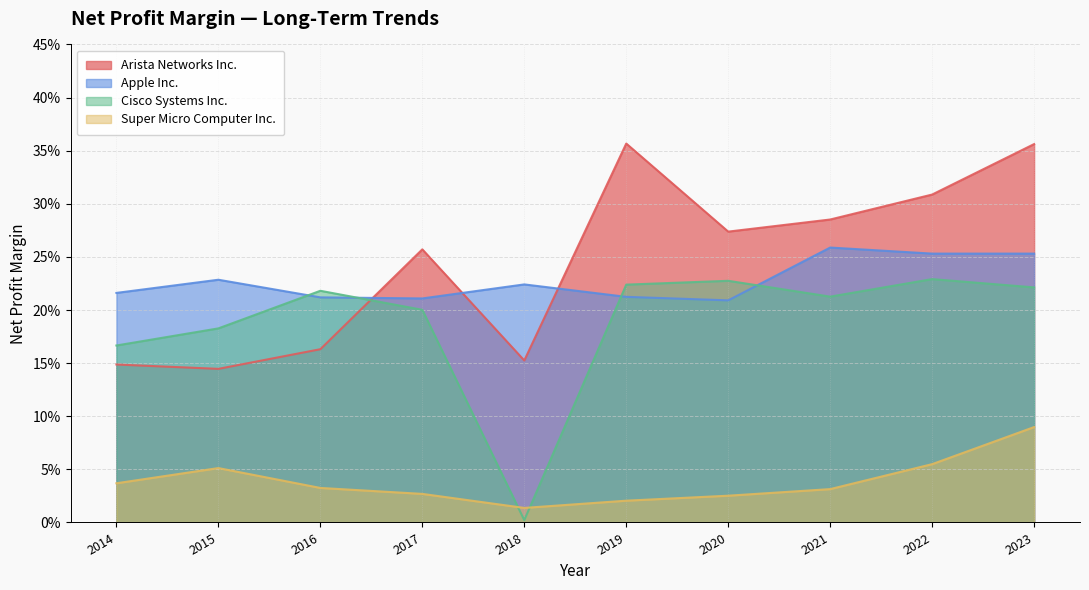

What is the difference between the Arista Networks Inc. values at 2020 and 2019?

0.1